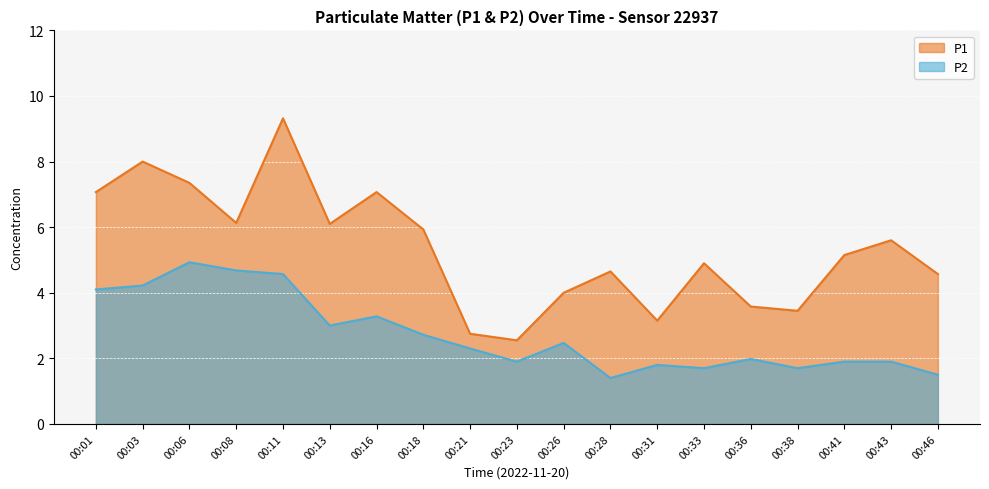

The P1 series shows 8.0 at 00:03. True or false?

True